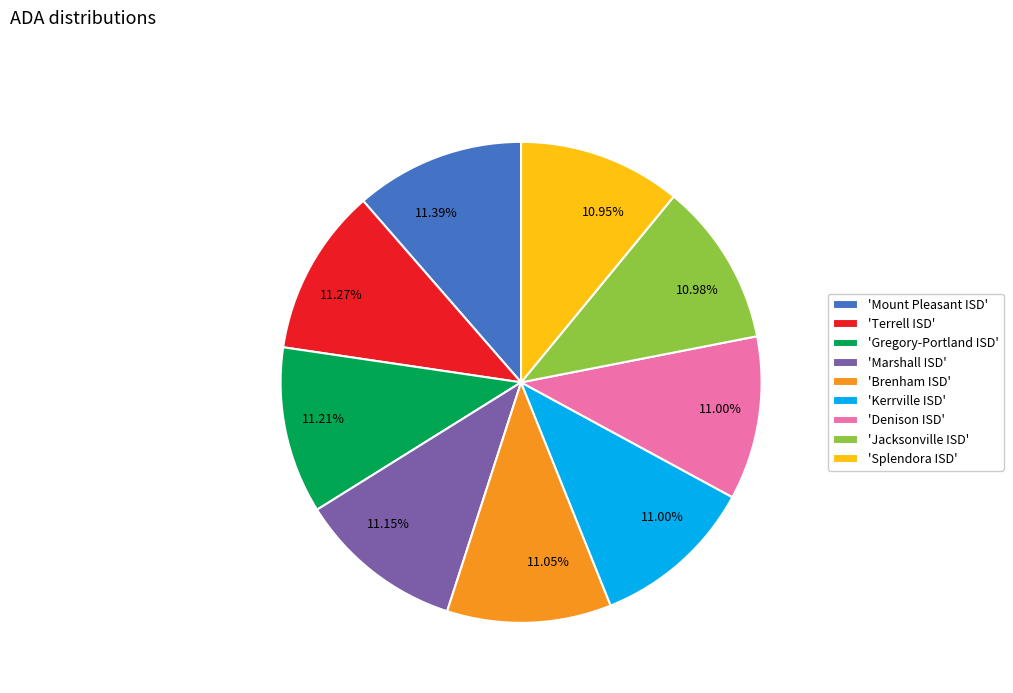

Count the number of slices in the pie.

9